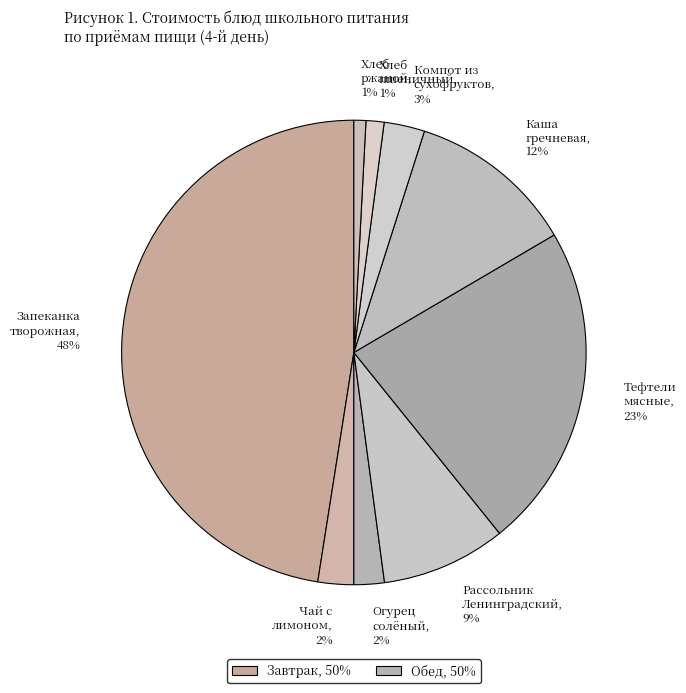

Does any single category account for the majority?

No